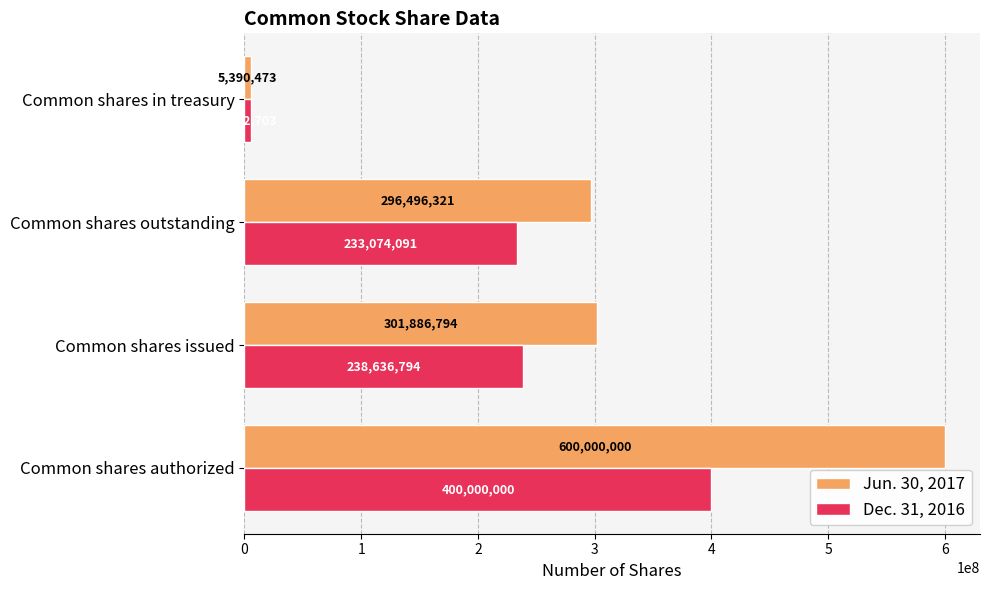

At how many categories does at least one series exceed 56692902?

3